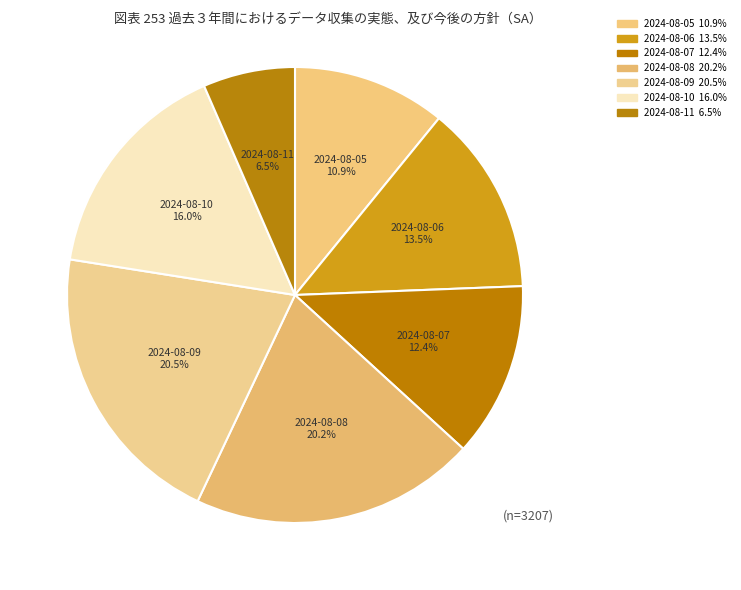

What is the largest slice in the pie chart?

2024-08-09